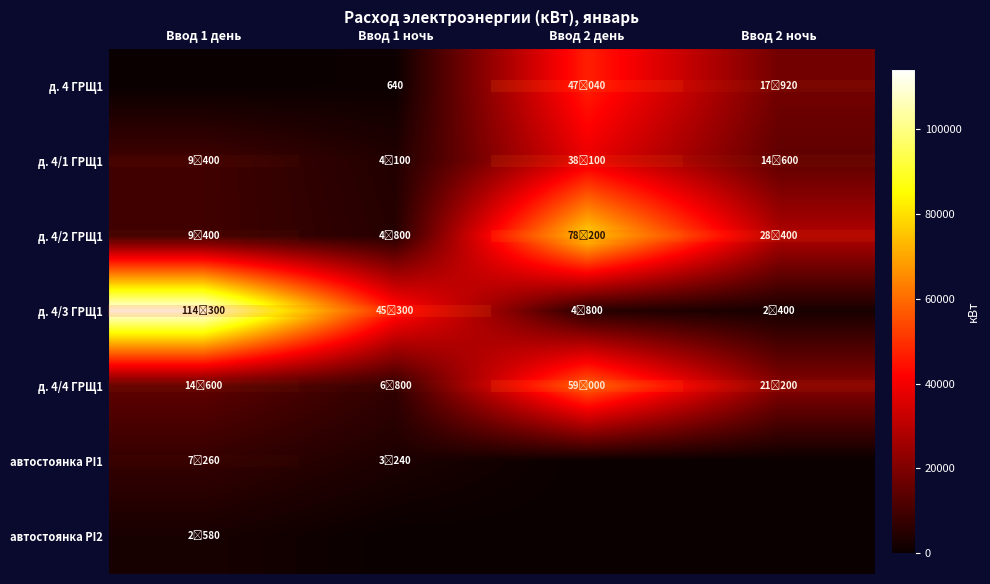

At which label does row_1 reach its minimum?

Ввод 1 ночь